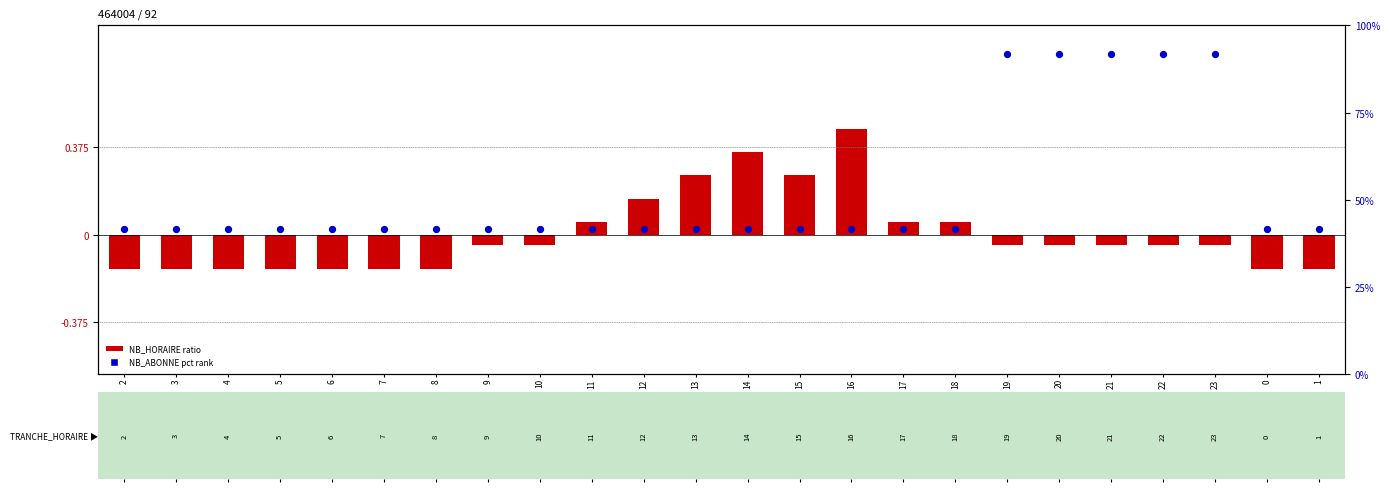

Is the value of NB_HORAIRE (ratio) at 4 greater than the value of NB_ABONNE (pct rank) at 13?

No